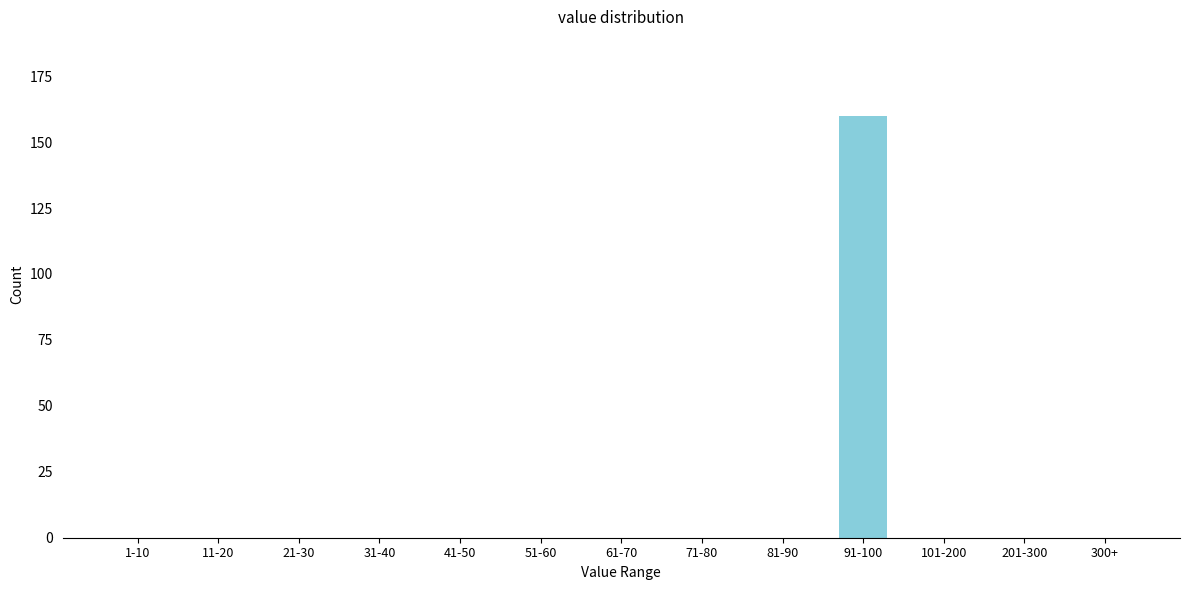

True or false: the data shows 54 at 51-60.

False